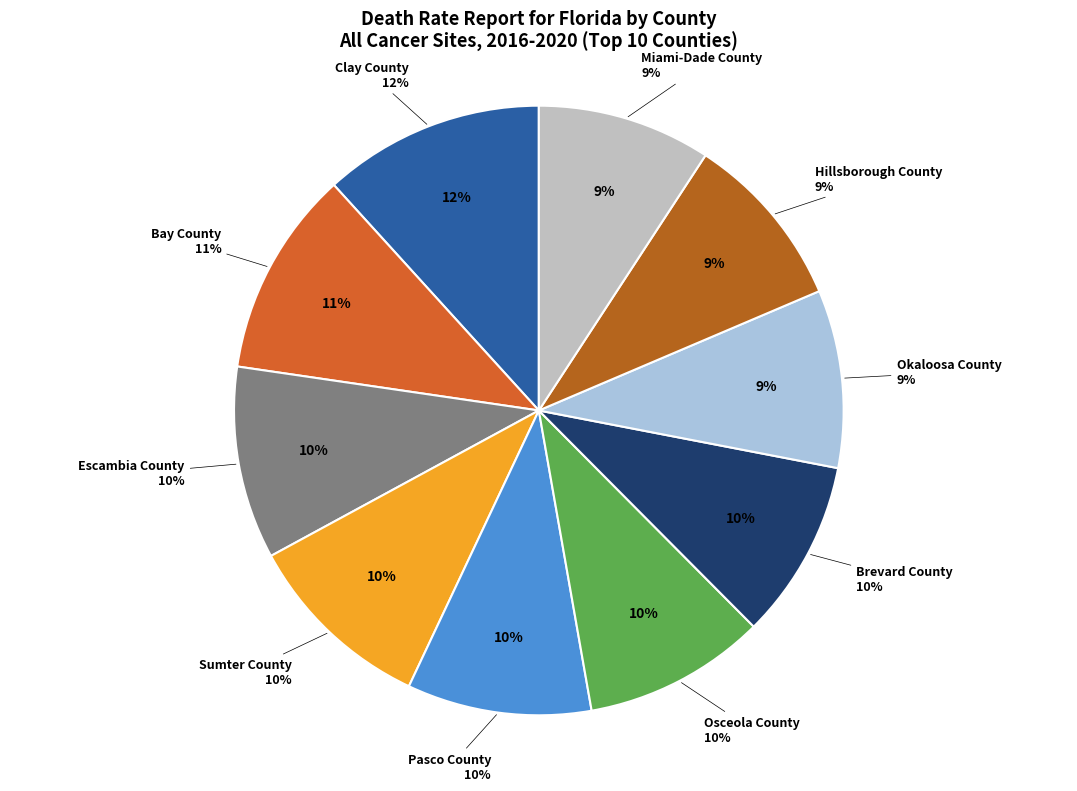

Is there a majority slice in this chart?

No